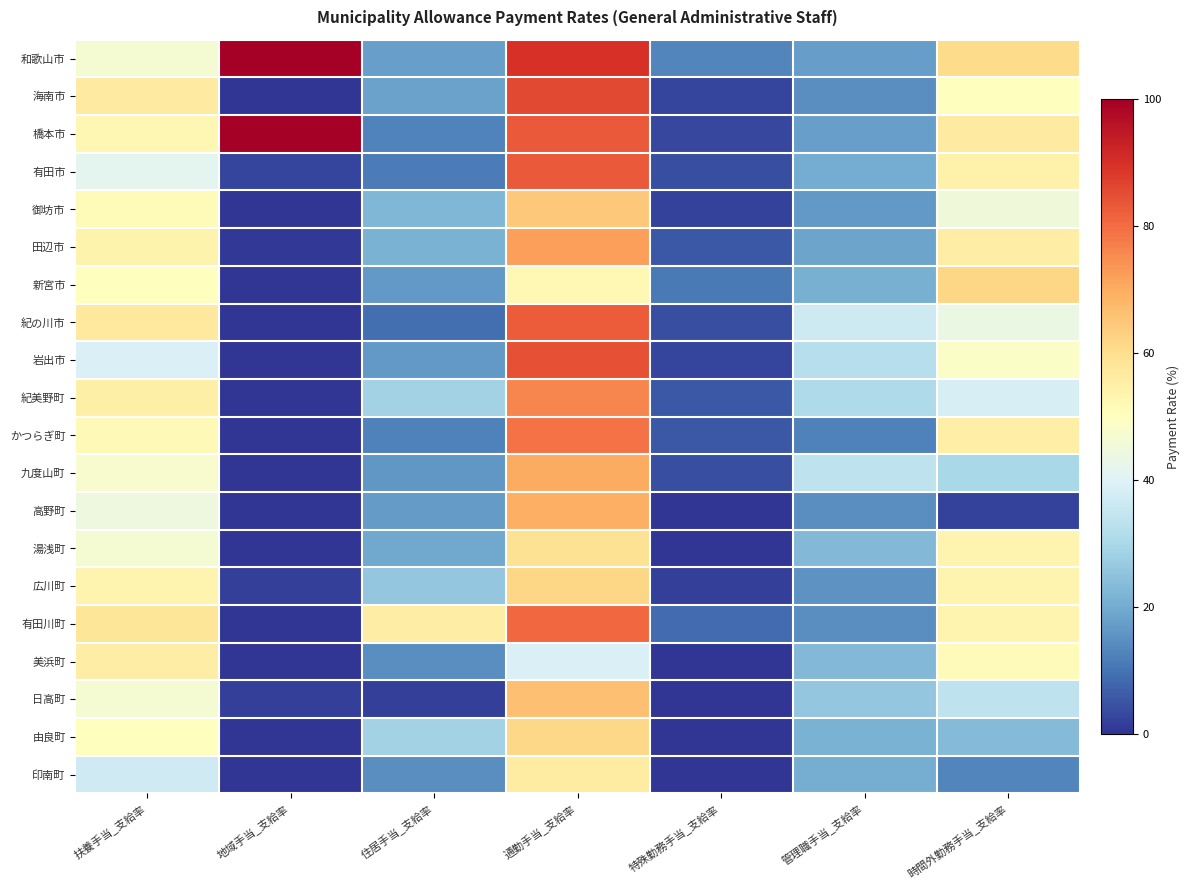

Reading right to left, list all the values displayed in this chart.

和歌山市: 時間外勤務手当_支給率=60.9	管理職手当_支給率=17.6	特殊勤務手当_支給率=13.0	通勤手当_支給率=89.8	住居手当_支給率=17.8	地域手当_支給率=100.0	扶養手当_支給率=46.8
海南市: 時間外勤務手当_支給率=50.2	管理職手当_支給率=14.7	特殊勤務手当_支給率=2.4	通勤手当_支給率=85.7	住居手当_支給率=18.3	地域手当_支給率=0.0	扶養手当_支給率=56.6
橋本市: 時間外勤務手当_支給率=56.5	管理職手当_支給率=17.7	特殊勤務手当_支給率=3.0	通勤手当_支給率=82.9	住居手当_支給率=12.7	地域手当_支給率=100.0	扶養手当_支給率=52.5
有田市: 時間外勤務手当_支給率=54.0	管理職手当_支給率=20.2	特殊勤務手当_支給率=4.3	通勤手当_支給率=82.8	住居手当_支給率=11.7	地域手当_支給率=2.5	扶養手当_支給率=41.7
御坊市: 時間外勤務手当_支給率=45.3	管理職手当_支給率=16.6	特殊勤務手当_支給率=2.2	通勤手当_支給率=64.6	住居手当_支給率=22.6	地域手当_支給率=0.0	扶養手当_支給率=51.4
田辺市: 時間外勤務手当_支給率=55.6	管理職手当_支給率=18.7	特殊勤務手当_支給率=5.5	通勤手当_支給率=72.0	住居手当_支給率=21.1	地域手当_支給率=0.4	扶養手当_支給率=53.5
新宮市: 時間外勤務手当_支給率=61.9	管理職手当_支給率=20.9	特殊勤務手当_支給率=11.2	通勤手当_支給率=52.1	住居手当_支給率=16.7	地域手当_支給率=0.0	扶養手当_支給率=50.2
紀の川市: 時間外勤務手当_支給率=43.6	管理職手当_支給率=36.5	特殊勤務手当_支給率=4.2	通勤手当_支給率=82.8	住居手当_支給率=9.1	地域手当_支給率=0.0	扶養手当_支給率=56.9
岩出市: 時間外勤務手当_支給率=48.7	管理職手当_支給率=32.1	特殊勤務手当_支給率=2.6	通勤手当_支給率=84.5	住居手当_支給率=16.6	地域手当_支給率=0.0	扶養手当_支給率=39.4
紀美野町: 時間外勤務手当_支給率=38.5	管理職手当_支給率=30.8	特殊勤務手当_支給率=5.5	通勤手当_支給率=75.8	住居手当_支給率=28.6	地域手当_支給率=0.0	扶養手当_支給率=55.0
かつらぎ町: 時間外勤務手当_支給率=55.2	管理職手当_支給率=12.3	特殊勤務手当_支給率=5.8	通勤手当_支給率=79.2	住居手当_支給率=12.3	地域手当_支給率=0.0	扶養手当_支給率=52.0
九度山町: 時間外勤務手当_支給率=29.7	管理職手当_支給率=33.8	特殊勤務手当_支給率=4.0	通勤手当_支給率=70.3	住居手当_支給率=16.2	地域手当_支給率=0.0	扶養手当_支給率=47.3
高野町: 時間外勤務手当_支給率=2.3	管理職手当_支給率=14.8	特殊勤務手当_支給率=0.0	通勤手当_支給率=69.3	住居手当_支給率=17.1	地域手当_支給率=0.0	扶養手当_支給率=44.3
湯浅町: 時間外勤務手当_支給率=53.4	管理職手当_支給率=22.7	特殊勤務手当_支給率=0.0	通勤手当_支給率=59.1	住居手当_支給率=19.3	地域手当_支給率=0.0	扶養手当_支給率=46.6
広川町: 時間外勤務手当_支給率=53.5	管理職手当_支給率=15.5	特殊勤務手当_支給率=1.7	通勤手当_支給率=62.1	住居手当_支給率=25.9	地域手当_支給率=1.7	扶養手当_支給率=53.5
有田川町: 時間外勤務手当_支給率=53.4	管理職手当_支給率=14.7	特殊勤務手当_支給率=8.9	通勤手当_支給率=80.6	住居手当_支給率=55.5	地域手当_支給率=0.0	扶養手当_支給率=58.1
美浜町: 時間外勤務手当_支給率=50.8	管理職手当_支給率=22.9	特殊勤務手当_支給率=0.0	通勤手当_支給率=39.3	住居手当_支給率=14.8	地域手当_支給率=0.0	扶養手当_支給率=55.7
日高町: 時間外勤務手当_支給率=33.9	管理職手当_支給率=25.8	特殊勤務手当_支給率=0.0	通勤手当_支給率=66.1	住居手当_支給率=1.6	地域手当_支給率=1.6	扶養手当_支給率=46.8
由良町: 時間外勤務手当_支給率=23.1	管理職手当_支給率=21.1	特殊勤務手当_支給率=0.0	通勤手当_支給率=61.5	住居手当_支給率=28.9	地域手当_支給率=0.0	扶養手当_支給率=50.0
印南町: 時間外勤務手当_支給率=13.2	管理職手当_支給率=20.6	特殊勤務手当_支給率=0.0	通勤手当_支給率=55.9	住居手当_支給率=14.7	地域手当_支給率=0.0	扶養手当_支給率=36.8